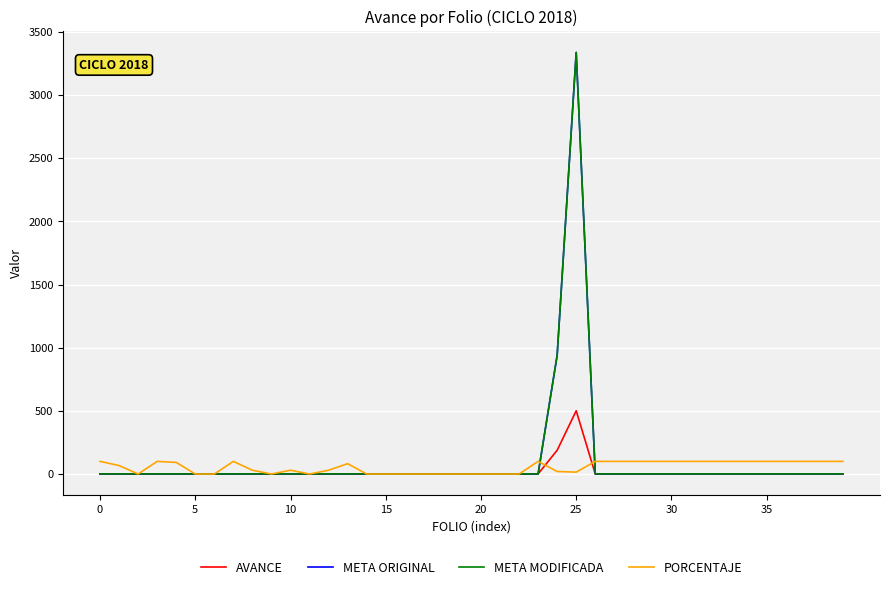

At how many categories does at least one series exceed 2372?

1